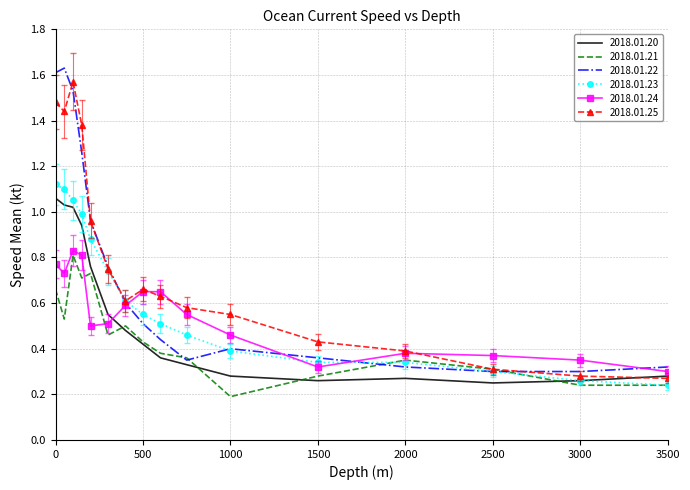

What is the smallest value displayed?

0.2